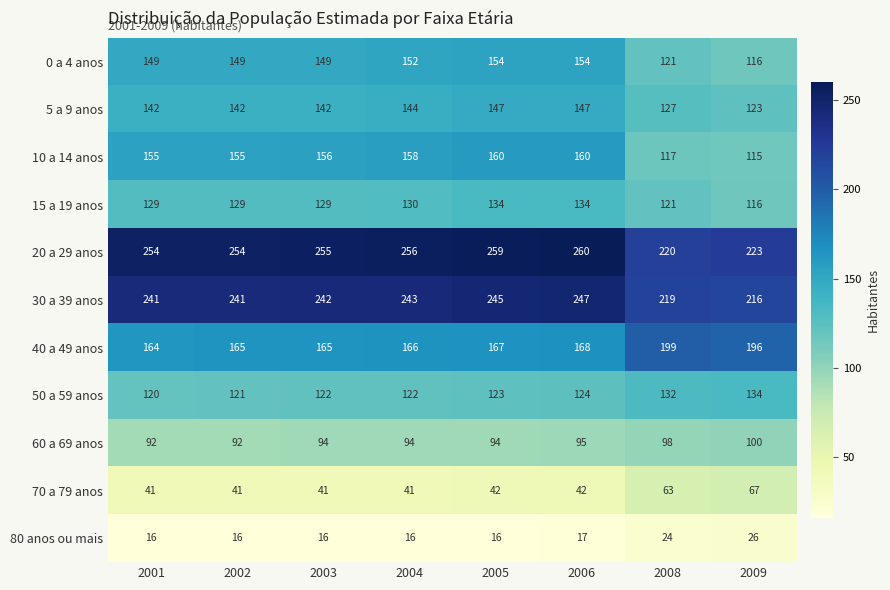

How many series are shown in this chart?

11